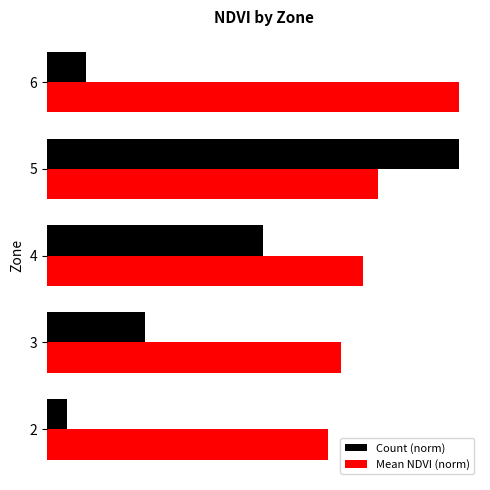

What are all the series names shown in the legend?

Count (norm), Mean NDVI (norm)